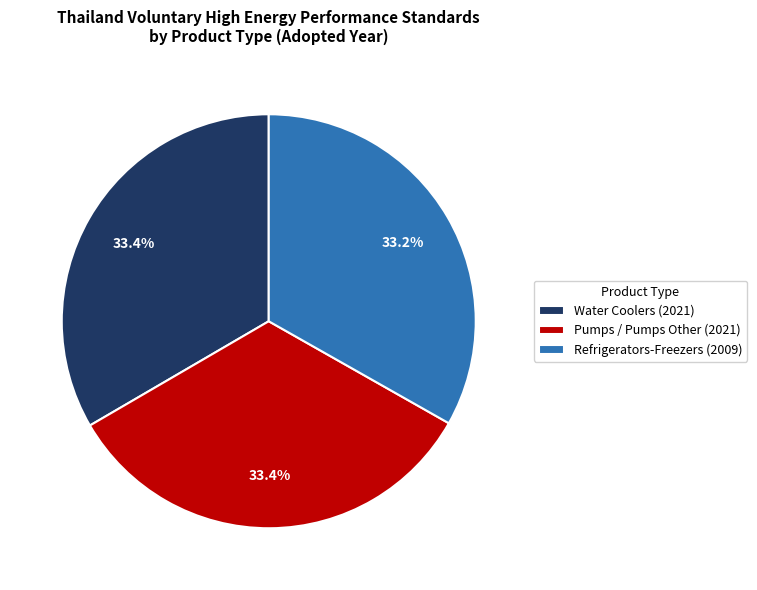

Do Pumps / Pumps Other (2021) and Water Coolers (2021) together represent more than half of the pie?

Yes